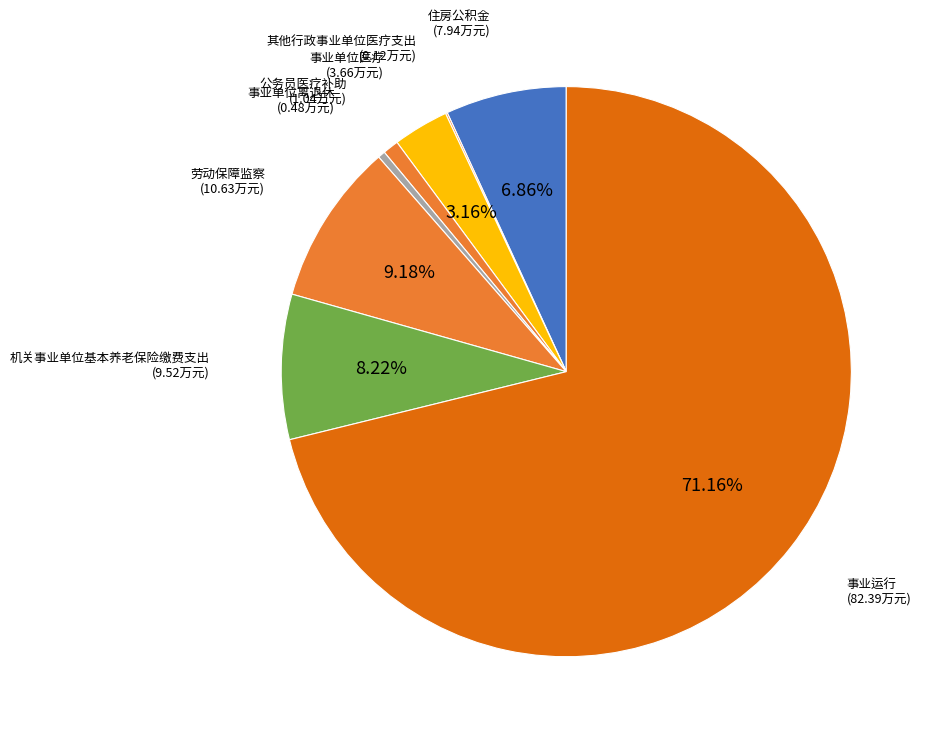

What is the smallest slice in the pie chart?

其他行政事业单位医疗支出